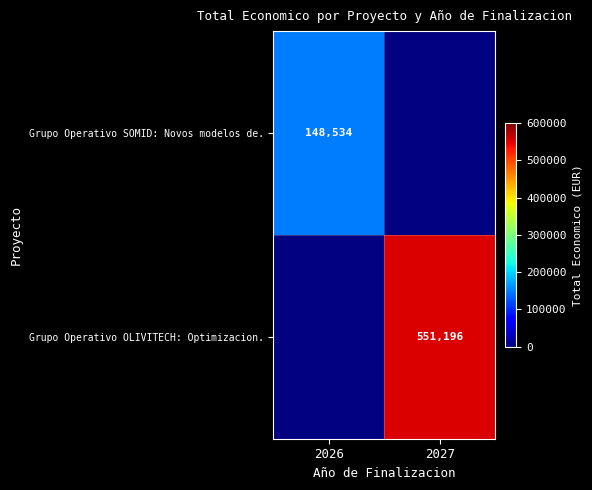

What is the greatest value displayed?

551196.0